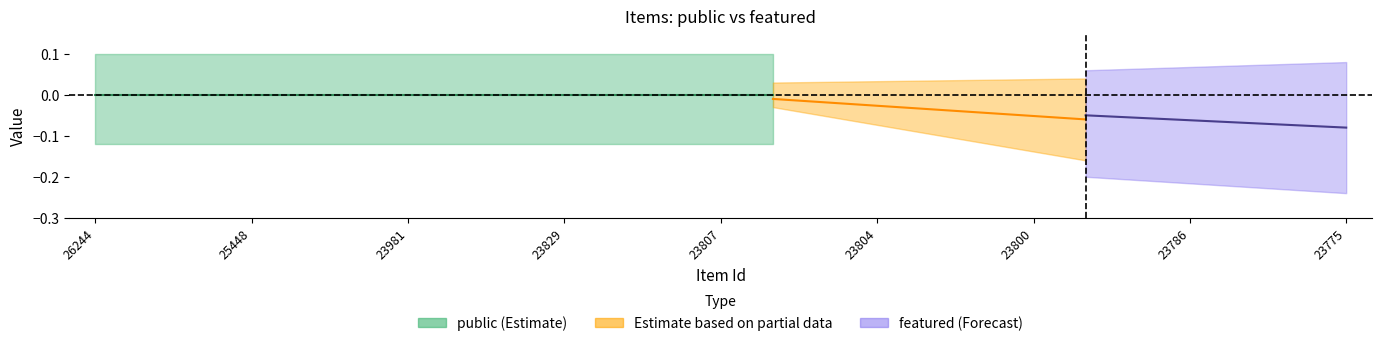

True or false: public and featured intersect in this chart.

False